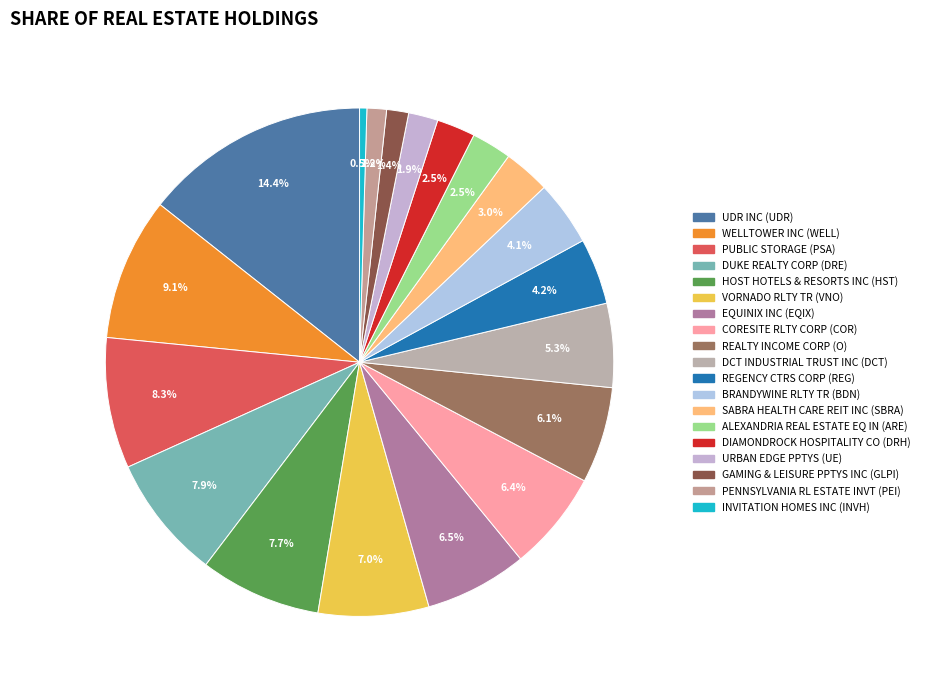

Which category has the smallest portion of the pie?

INVITATION HOMES INC